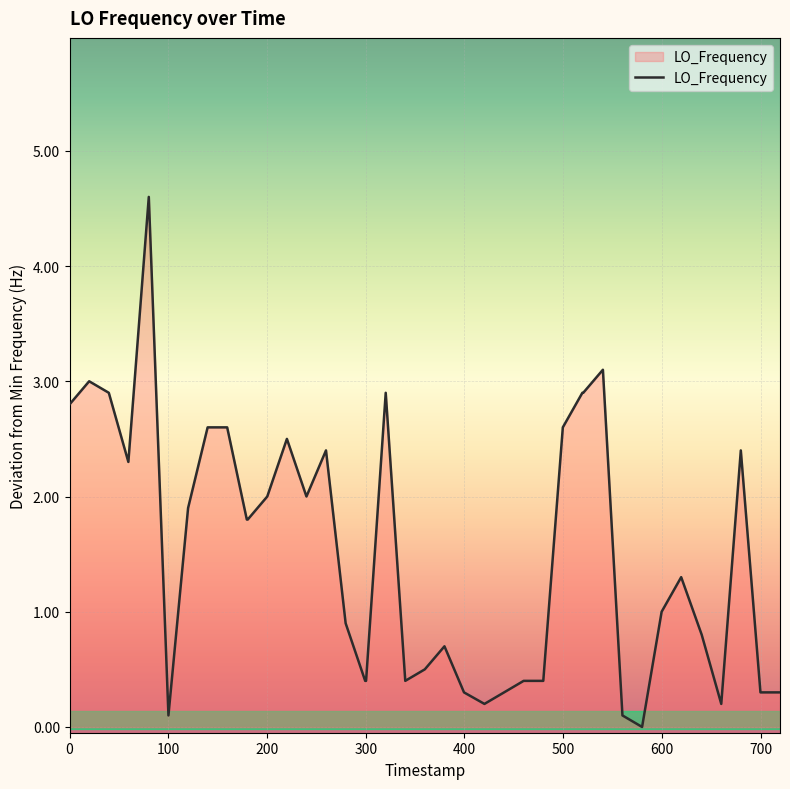

What is the greatest value displayed?

4.6